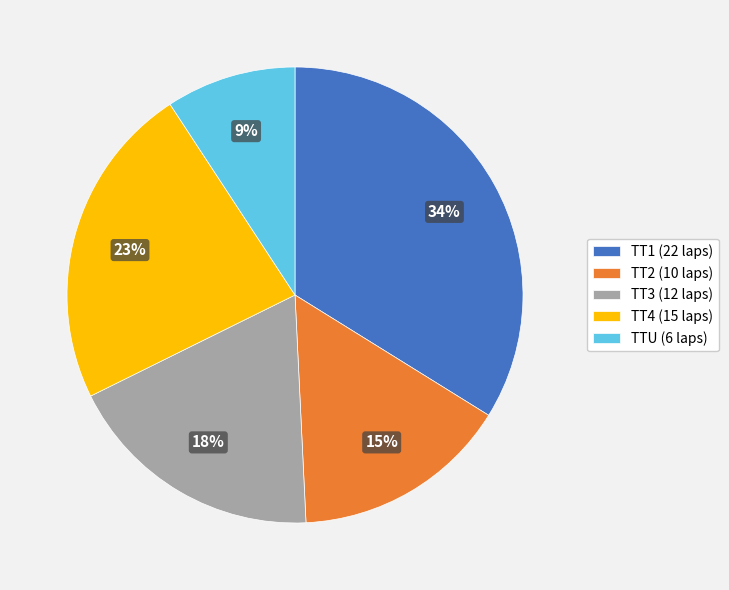

Rank the categories by value from lowest to highest.

TTU (6 laps), TT2 (10 laps), TT3 (12 laps), TT4 (15 laps), TT1 (22 laps)